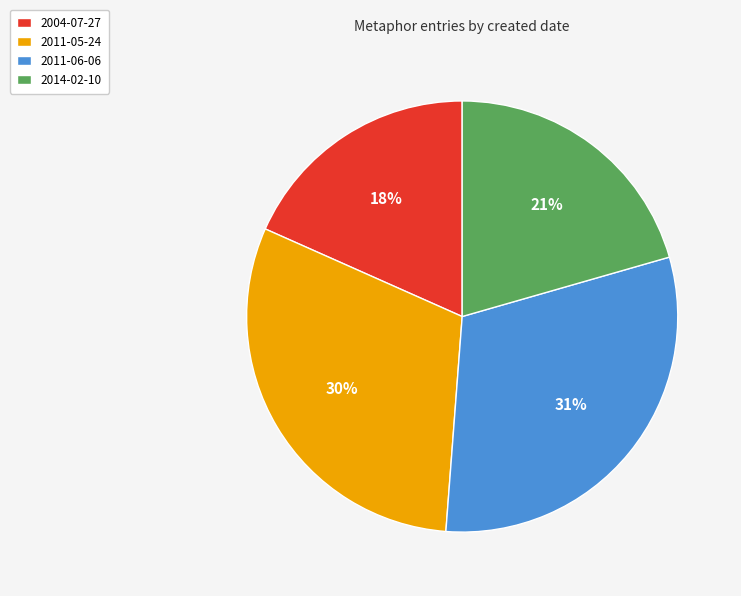

Does 2014-02-10 represent more than half of the total?

No